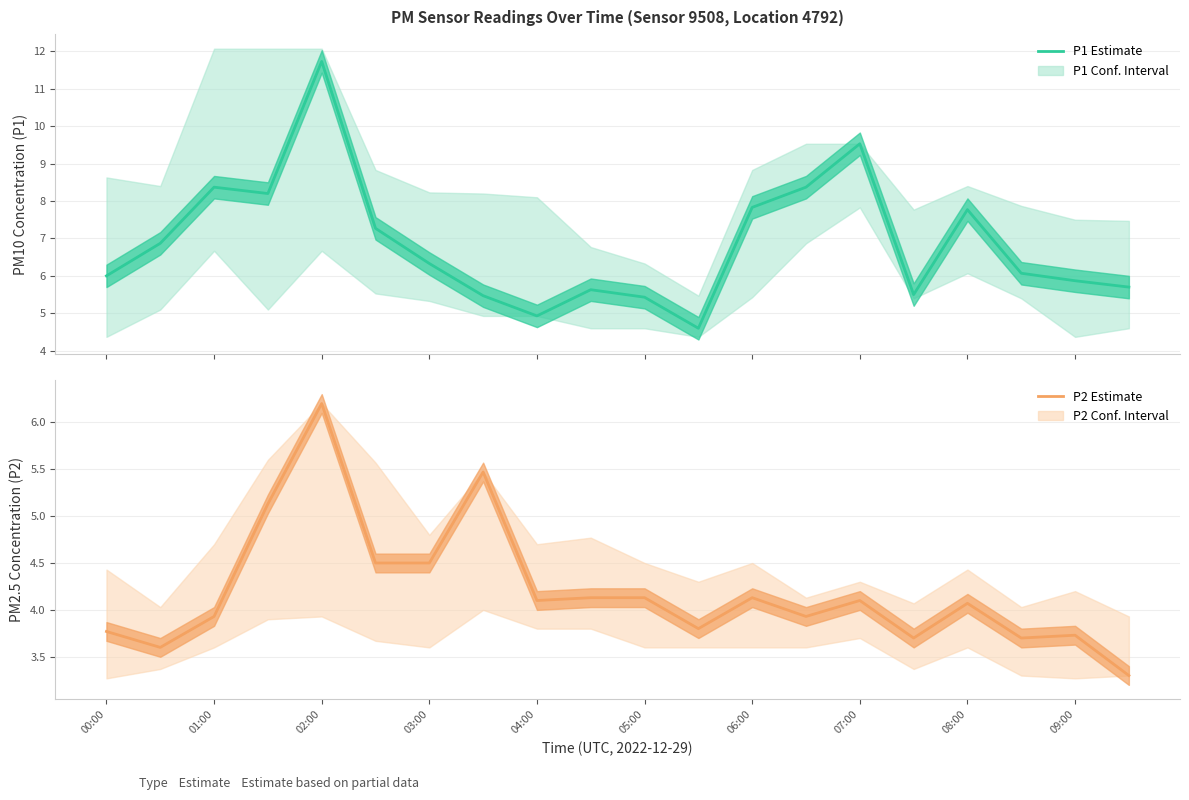

Does the chart display data point markers on the line(s)?

No